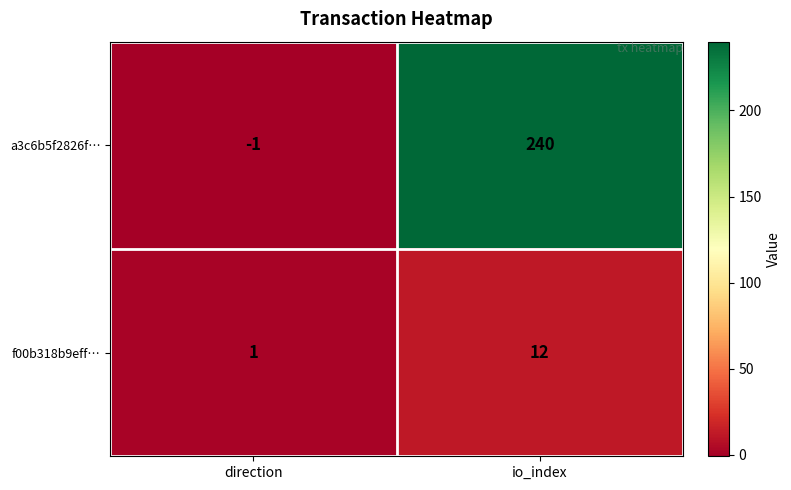

Reading left to right, extract all data points from this chart.

a3c6b5f2826f…: direction=-1	io_index=240
f00b318b9eff…: direction=1	io_index=12